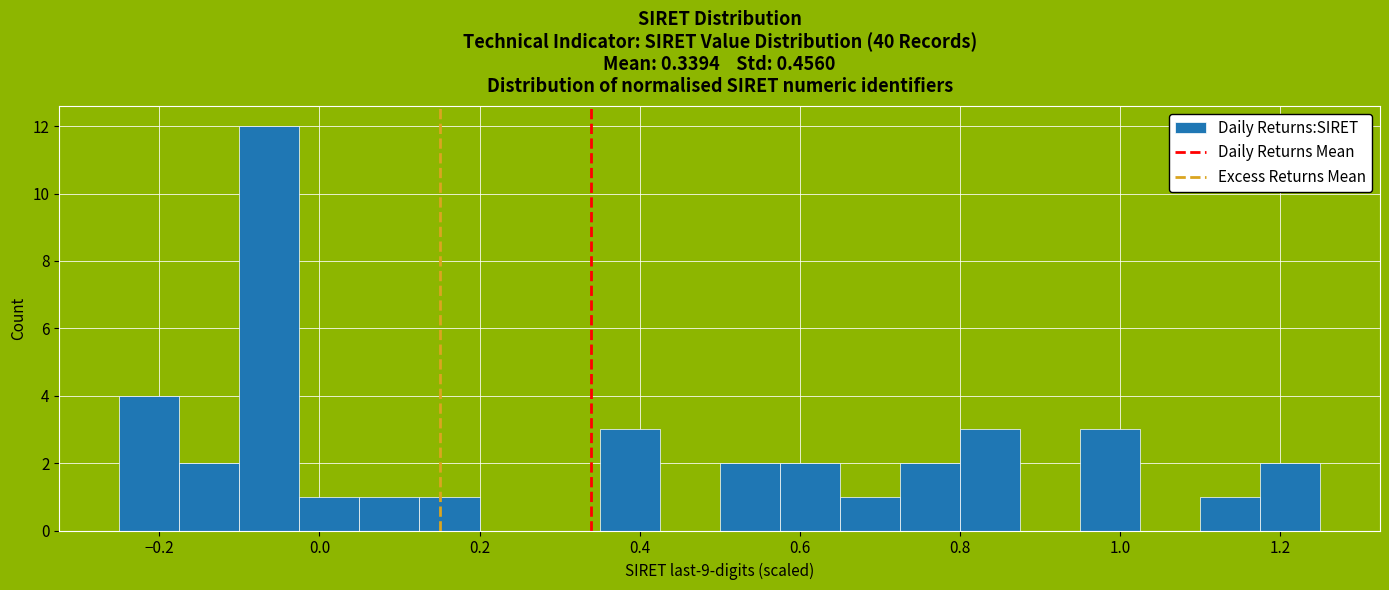

Around what value on the x-axis is the tallest bar? Give the approximate position of its centre, as read against the axis.

-0.06